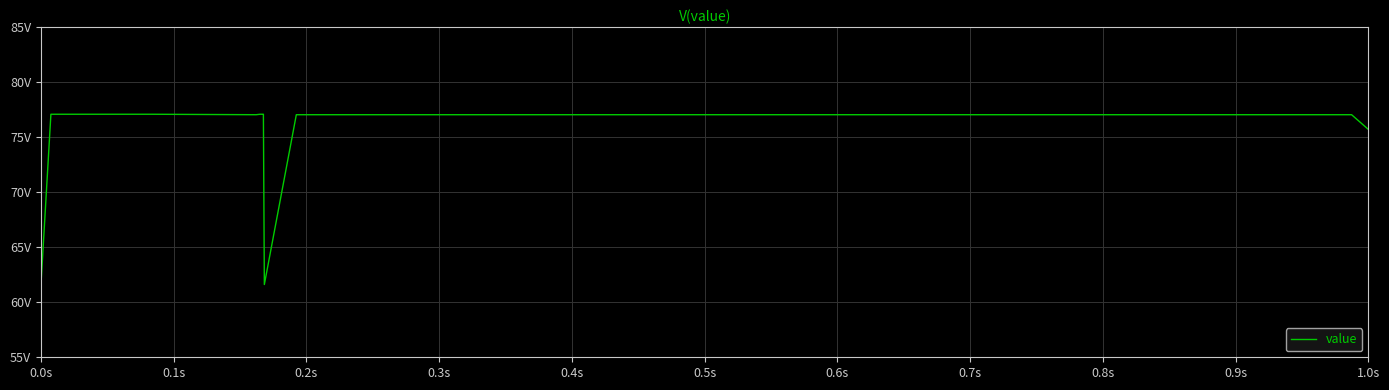

Does the chart have visible grid lines?

Yes